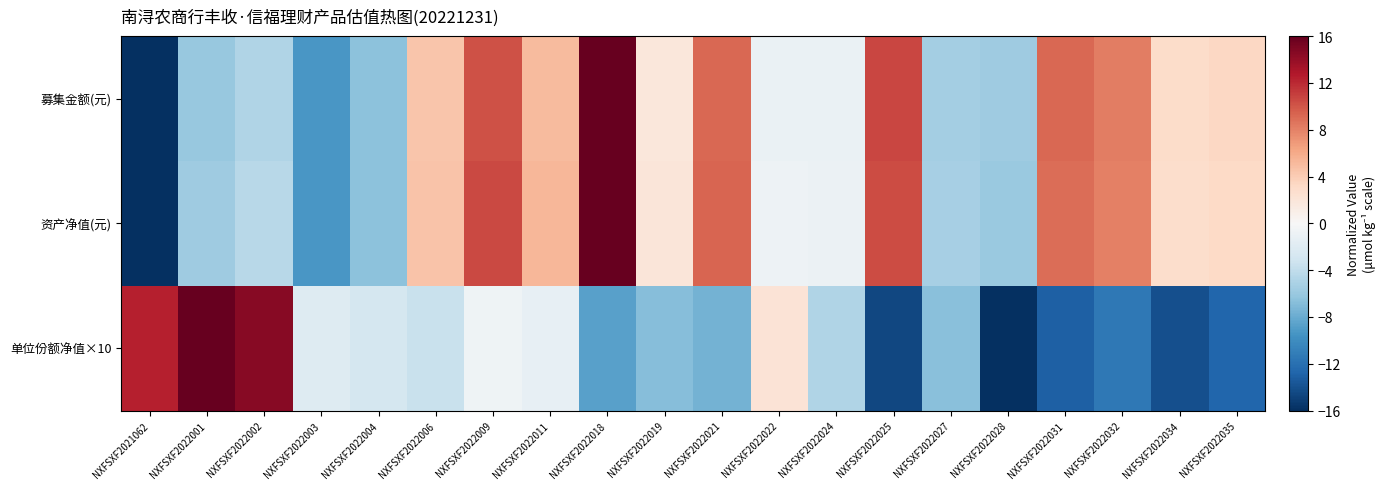

What is the difference between the highest and lowest values at NXFSXF2021062?

28.5